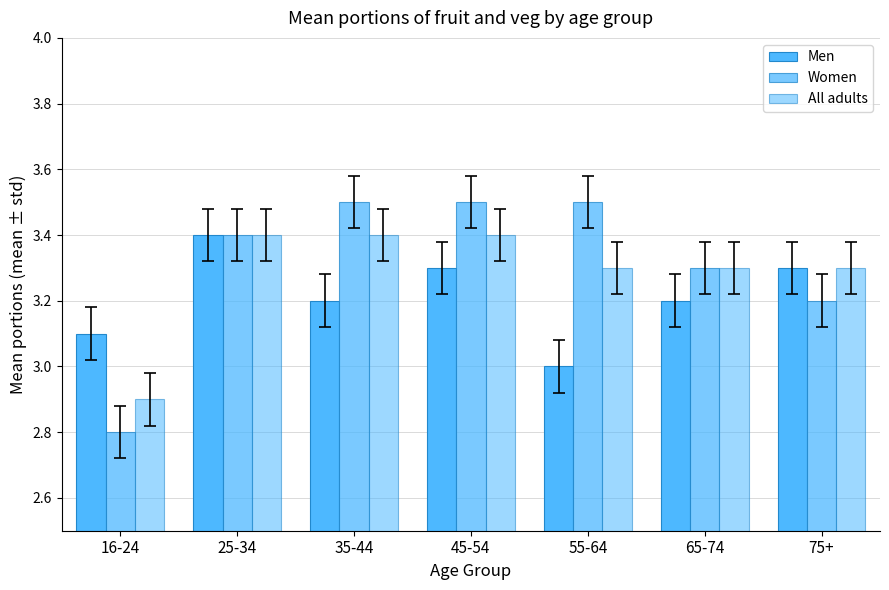

How many bars are there in total?

21